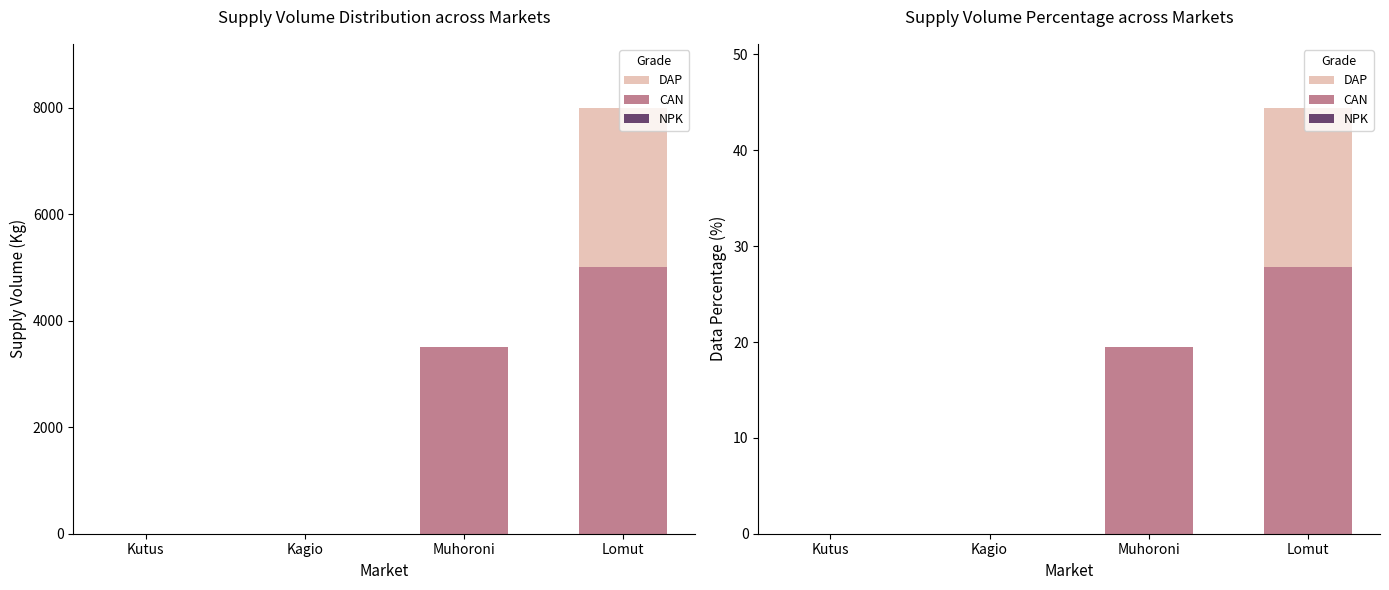

Does the chart contain any negative values?

No